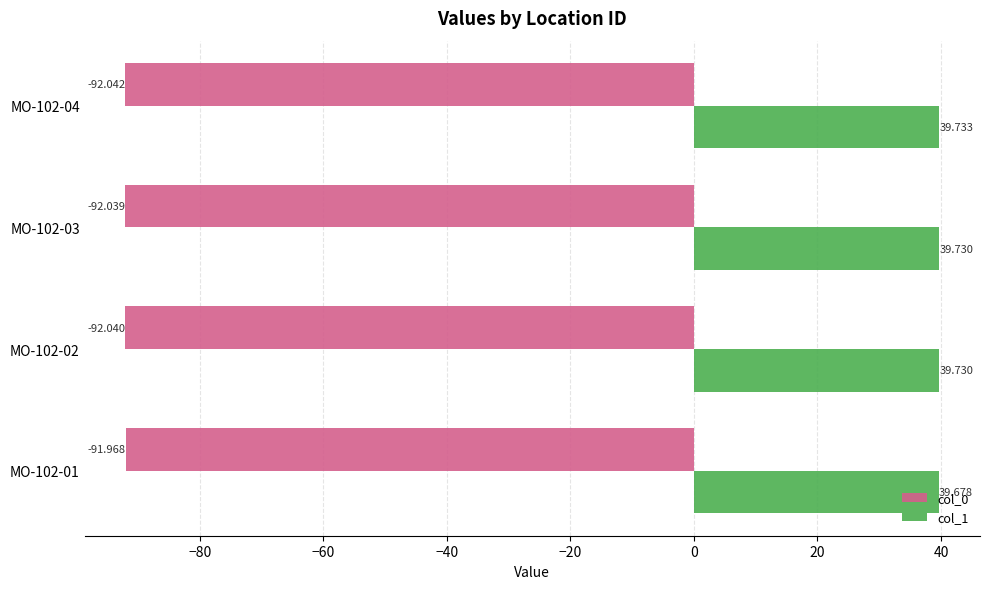

List the labels in order of col_0 value, smallest first.

MO-102-04, MO-102-02, MO-102-03, MO-102-01